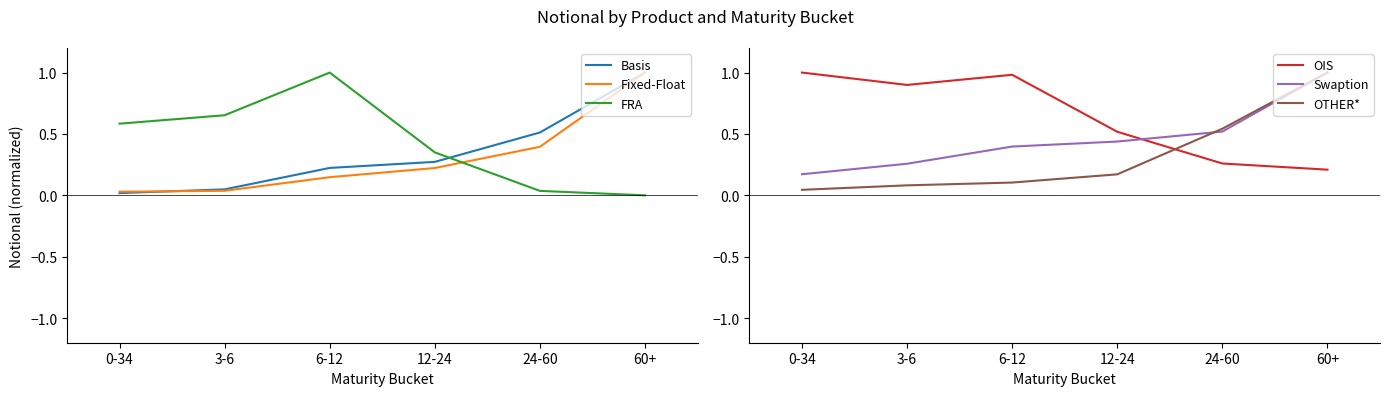

How many series are shown in this chart?

6